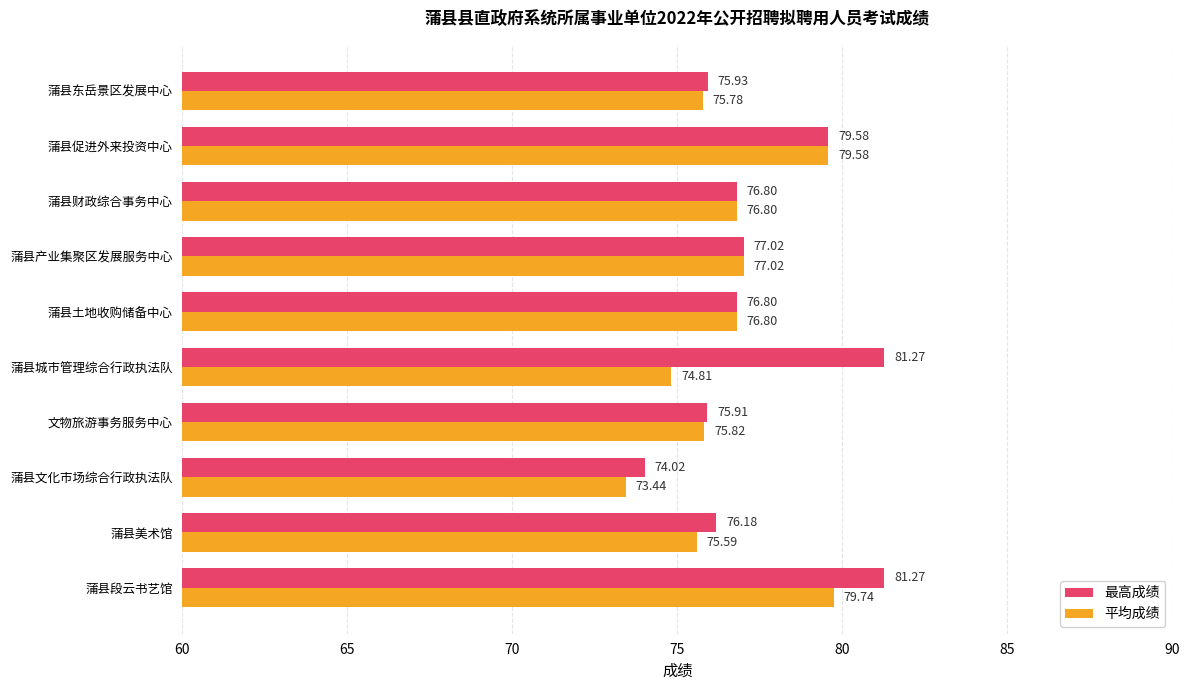

What are all the series names shown in the legend?

最高成绩, 平均成绩